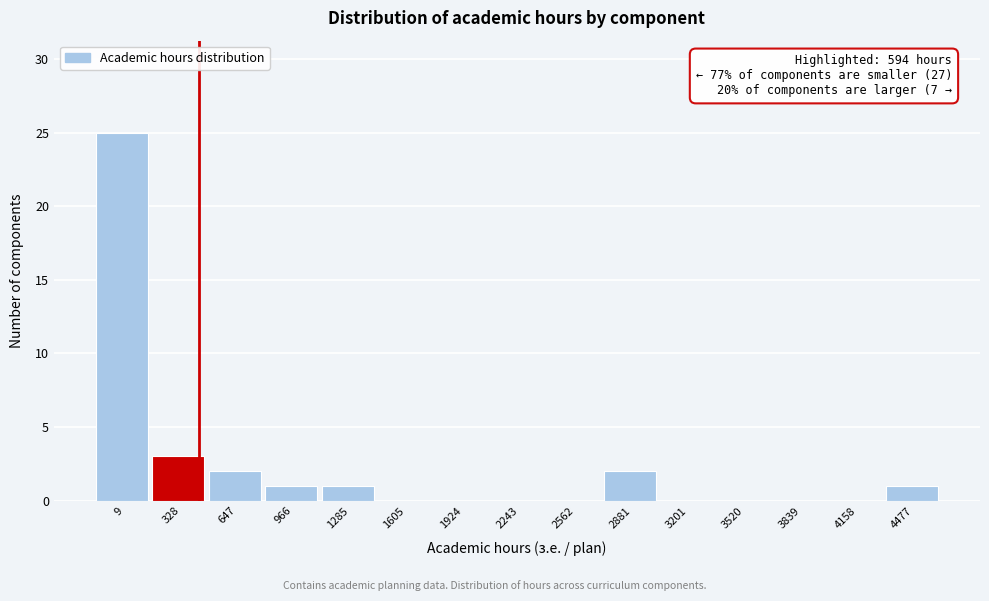

Reading left to right, extract all data points from this chart.

9=25	328=3	647=2	966=1	1285=1	1605=0	1924=0	2243=0	2562=0	2881=2	3201=0	3520=0	3839=0	4158=0	4477=1